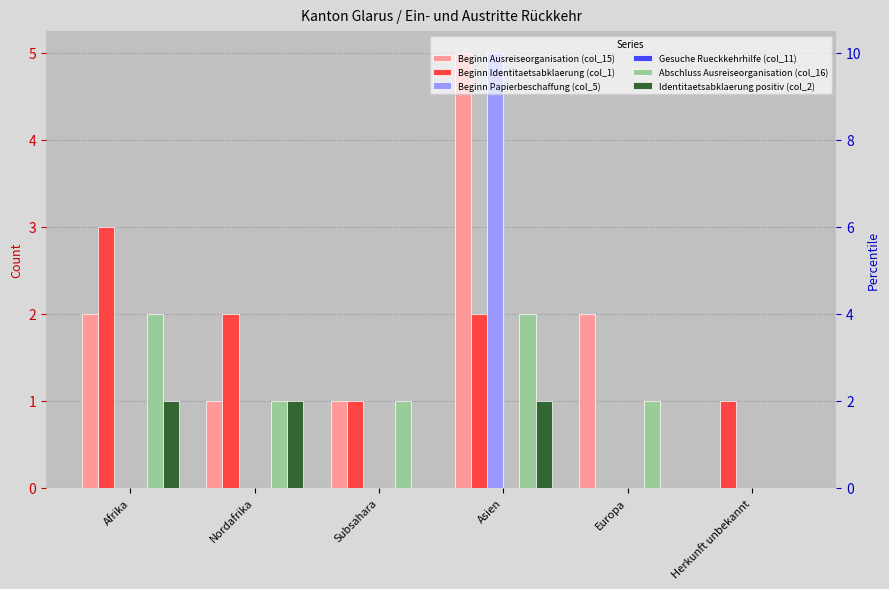

Count the Beginn Identitaetsabklaerung (col_1) values in the range 1 to 2.

4